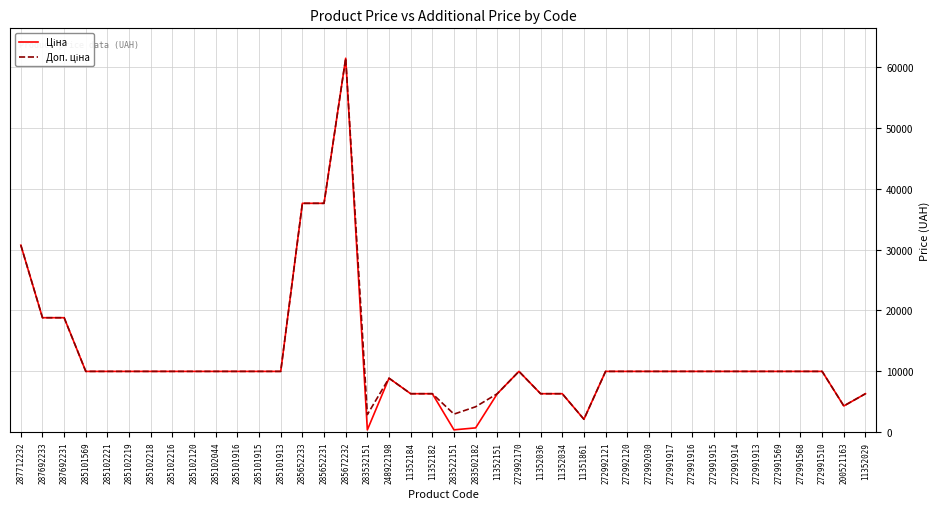

What is the total value across all series at 272991914?

19950.0